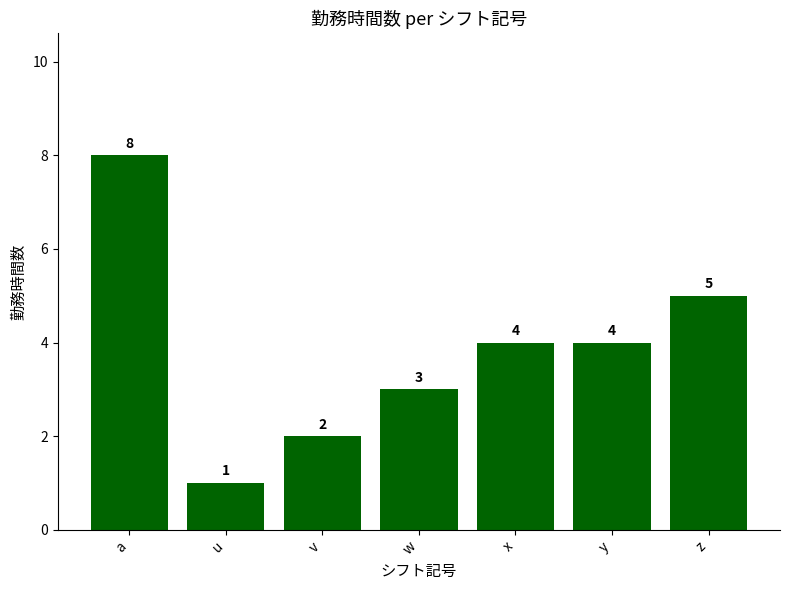

What is the difference between the values at z and x?

1